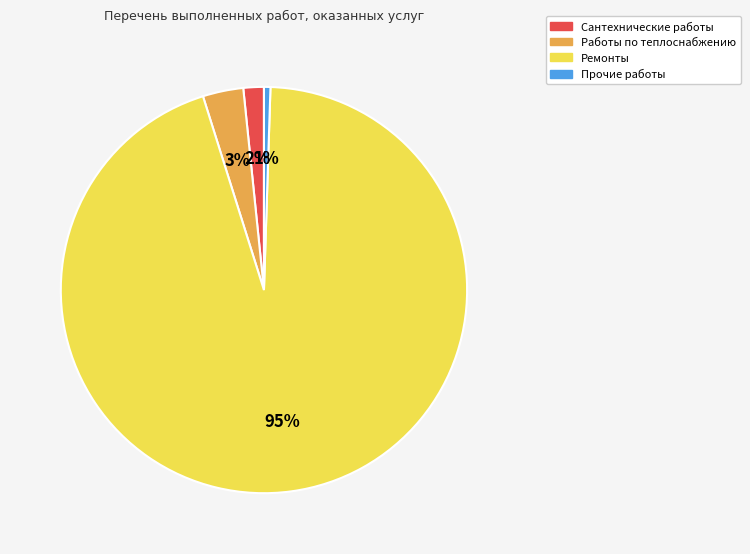

Between Ремонты and Прочие работы, which is larger?

Ремонты